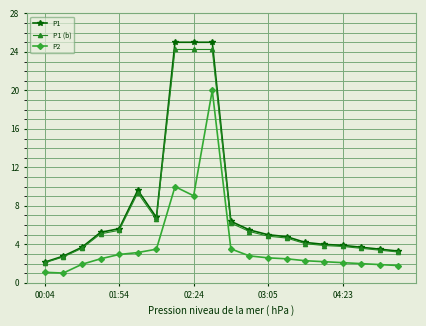

True or false: P1 and P2 cross at least once.

False